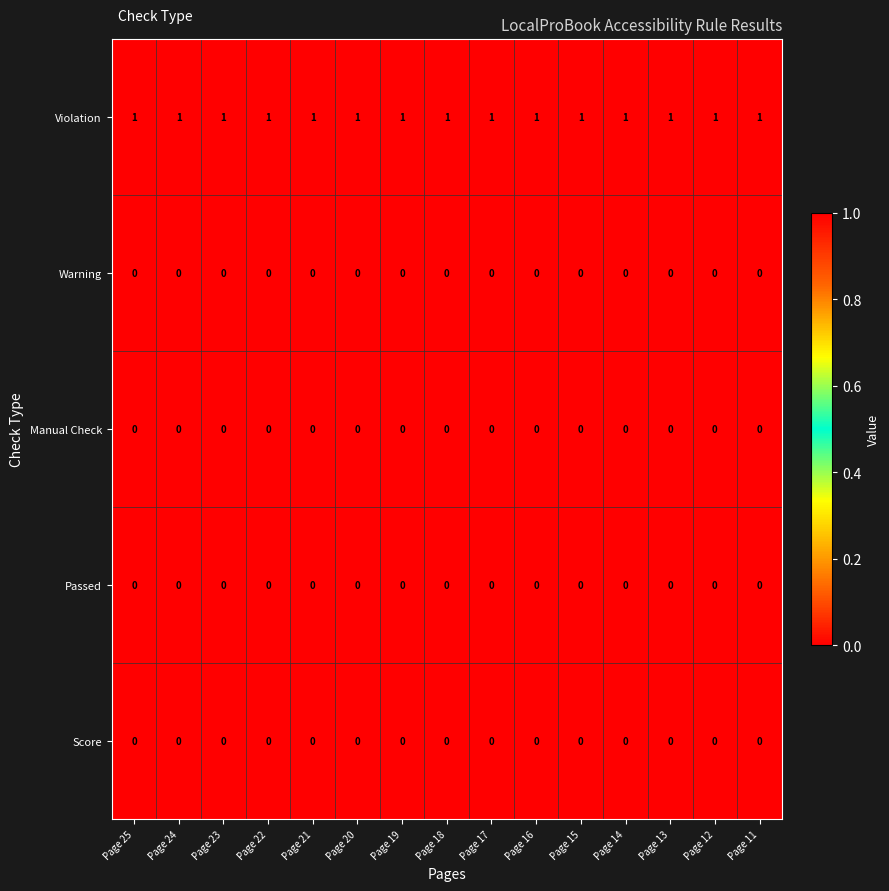

The value of Violation at Page 22 is 2. True or false?

False